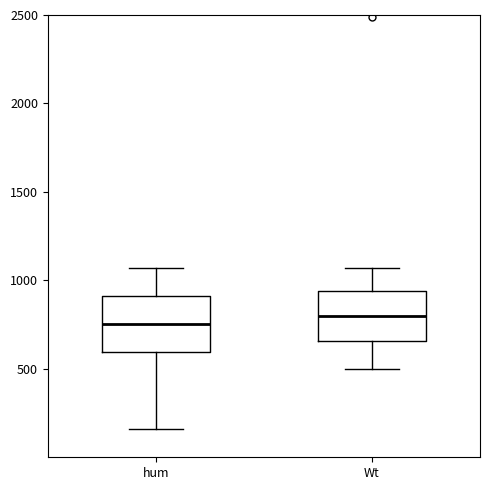

Reading left to right, transcribe this box plot: for each box, give where its median line is, the range the box spans, and where its two whiskers end, as read against the y-axis. The values are not printed on the chart, so give them approximately, as read against the axis.

hum: median 750, box 600 to 900, whiskers 150 to 1050
Wt: median 800, box 650 to 950, whiskers 500 to 1050